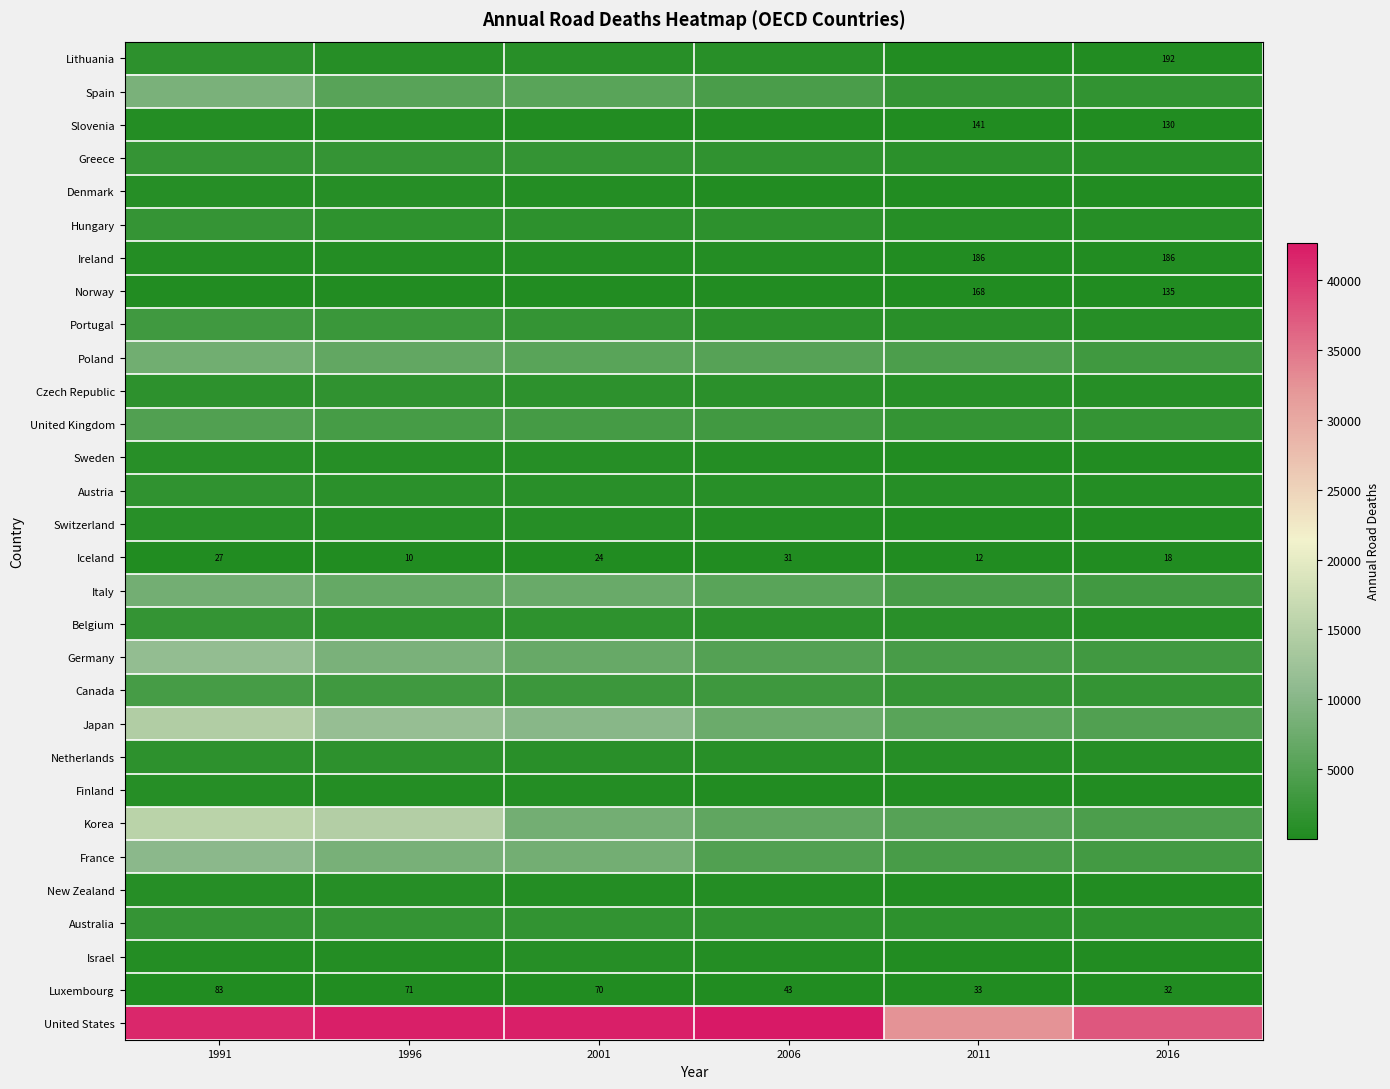

The Luxembourg series shows 28 at 2001. True or false?

False